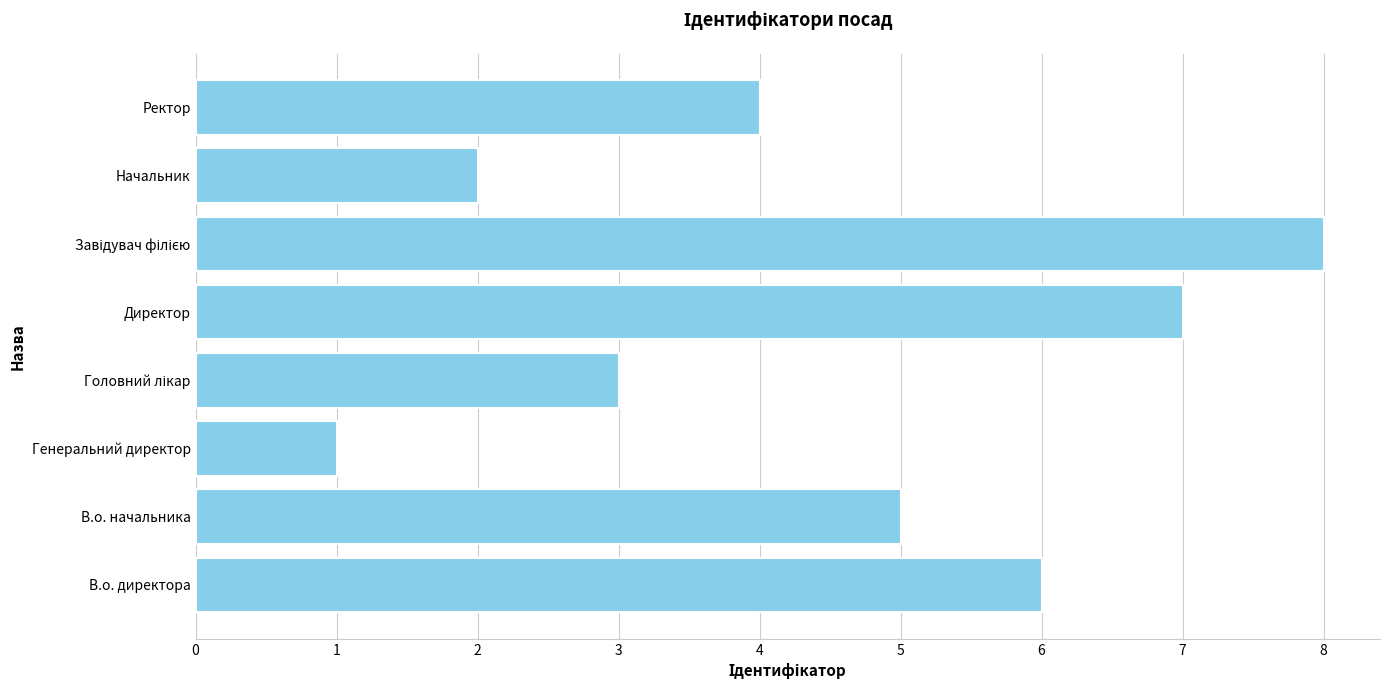

What is the difference between the maximum and minimum values?

7